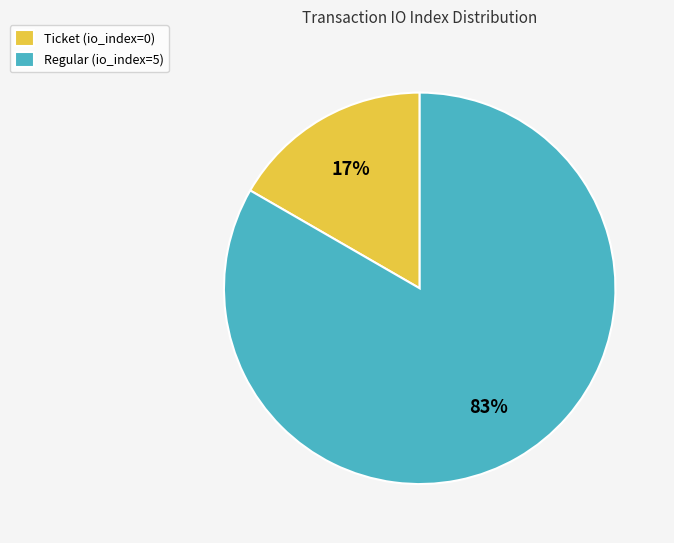

Which slice is the smallest?

Ticket (io_index=0)